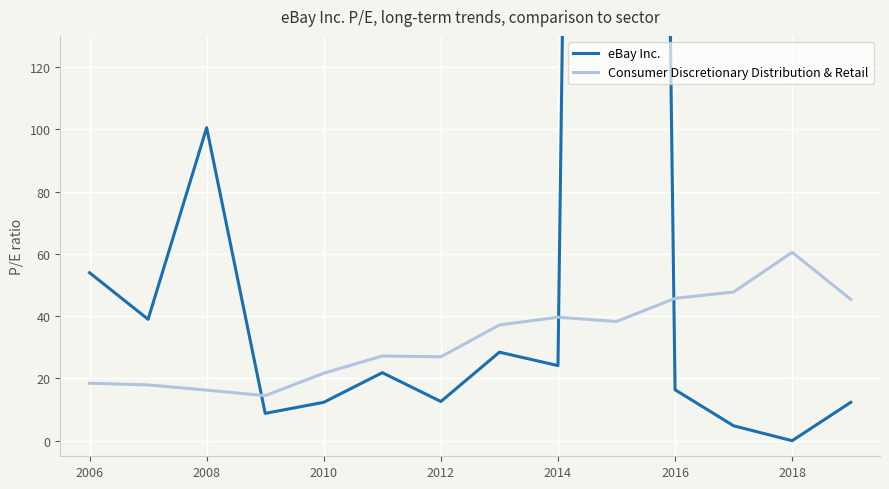

The value of Consumer Discretionary Distribution & Retail at 2006 is 18.4. True or false?

True